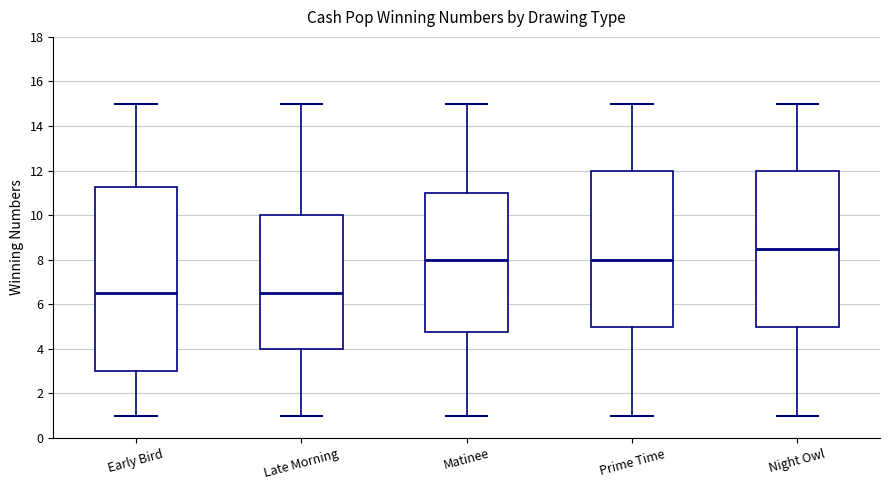

Reading left to right, read every box against the y-axis: the position of its median line, the range the box covers, and the ends of its whiskers. The values are not printed on the chart, so give them approximately, as read against the axis.

Early Bird: median 6.6, box 3.0 to 11.2, whiskers 1.0 to 15.0
Late Morning: median 6.6, box 4.0 to 10.0, whiskers 1.0 to 15.0
Matinee: median 8.0, box 4.8 to 11.0, whiskers 1.0 to 15.0
Prime Time: median 8.0, box 5.0 to 12.0, whiskers 1.0 to 15.0
Night Owl: median 8.6, box 5.0 to 12.0, whiskers 1.0 to 15.0